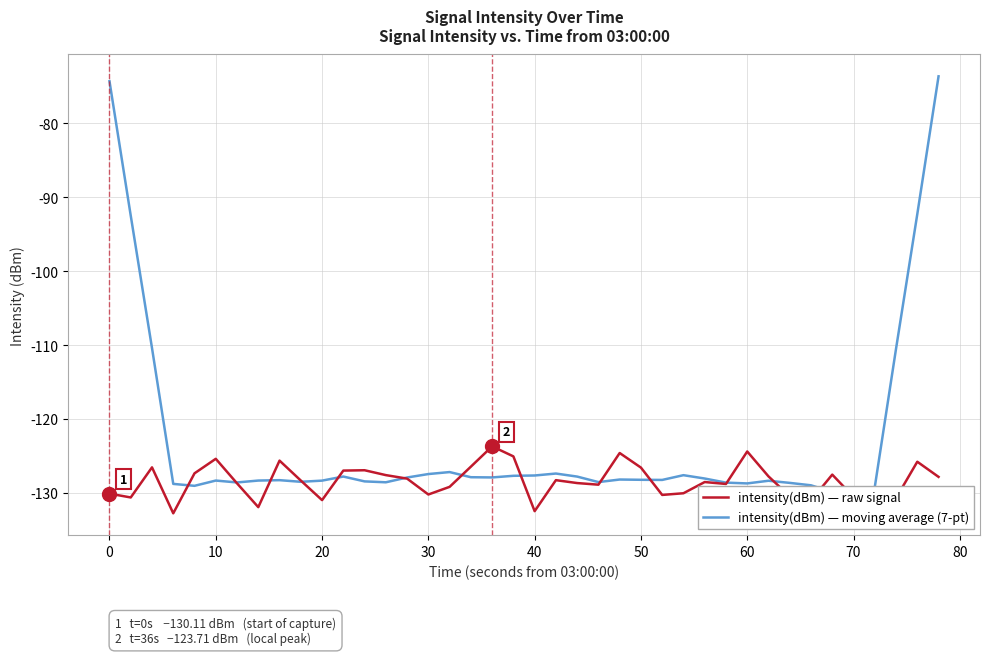

The value of intensity(dBm) — raw signal at 40 is -132.5. True or false?

True